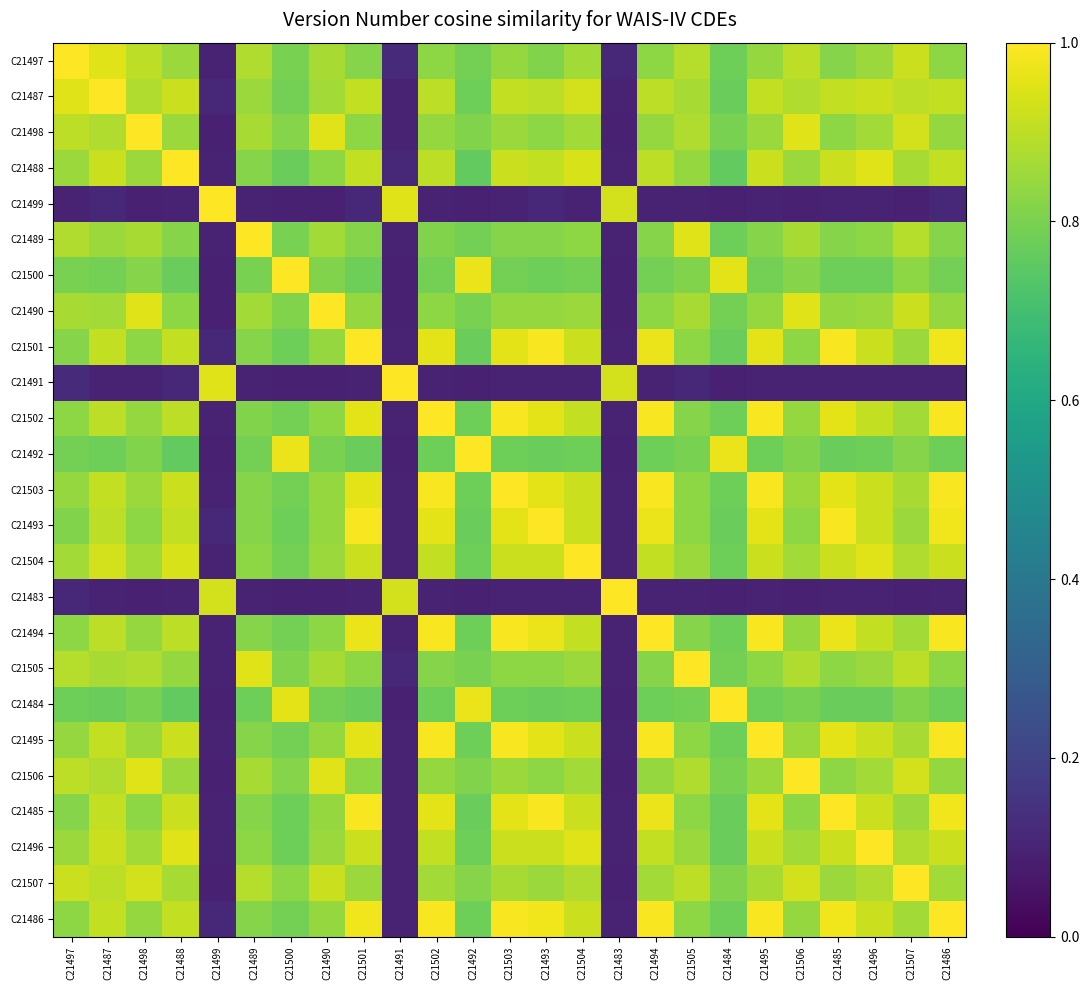

What is the smallest value displayed?

0.1